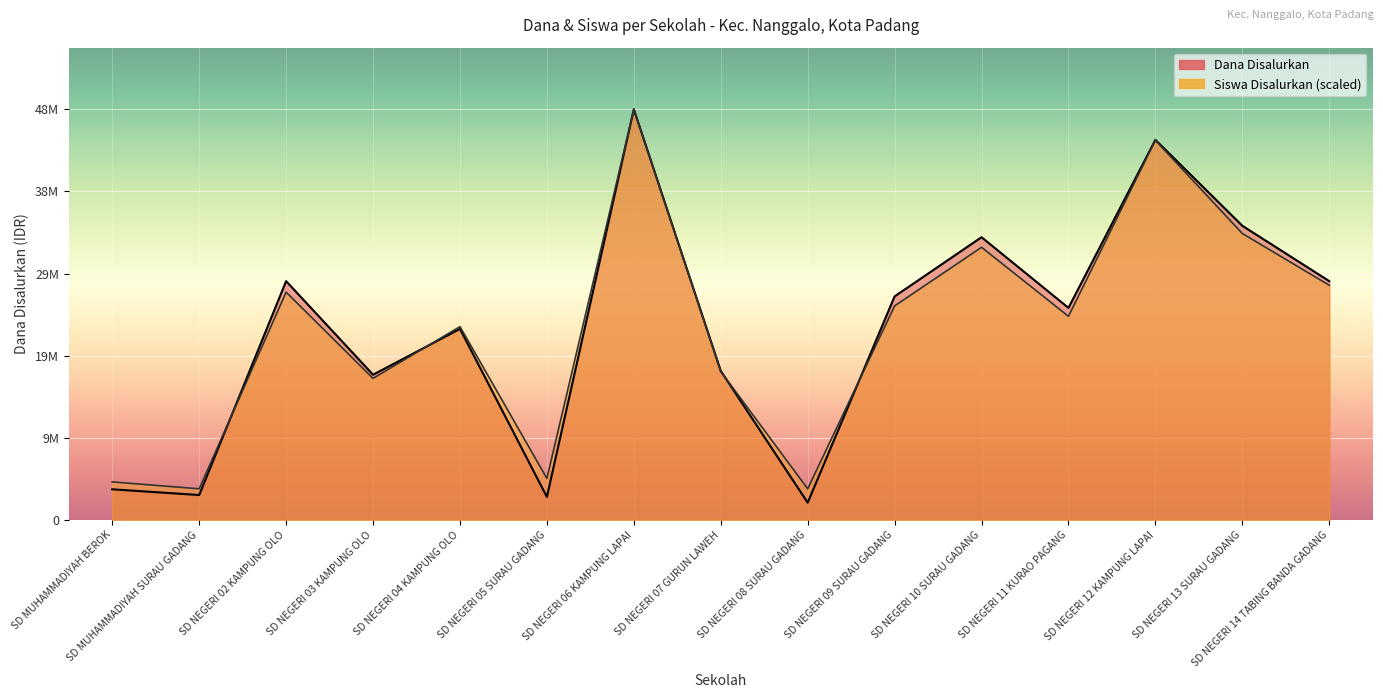

What is the value of the Dana Disalurkan point at the 11th from the left?

33300000.0